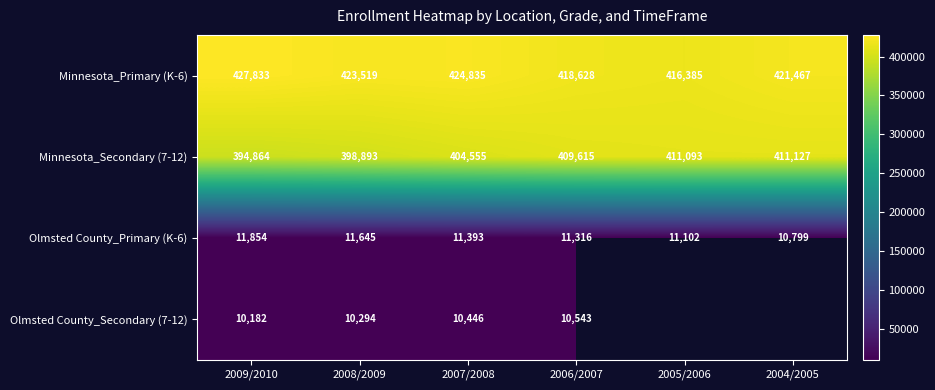

Which series changed the most between 2009/2010 and 2006/2007?

Minnesota_Secondary (7-12)